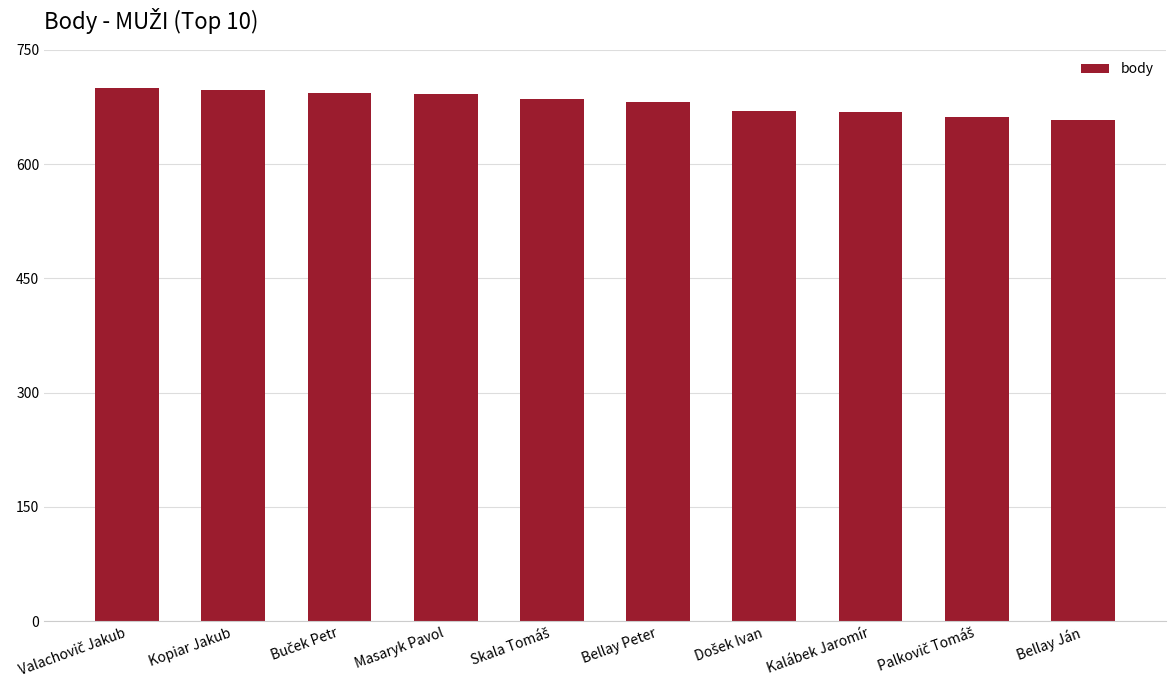

What is the average value?

681